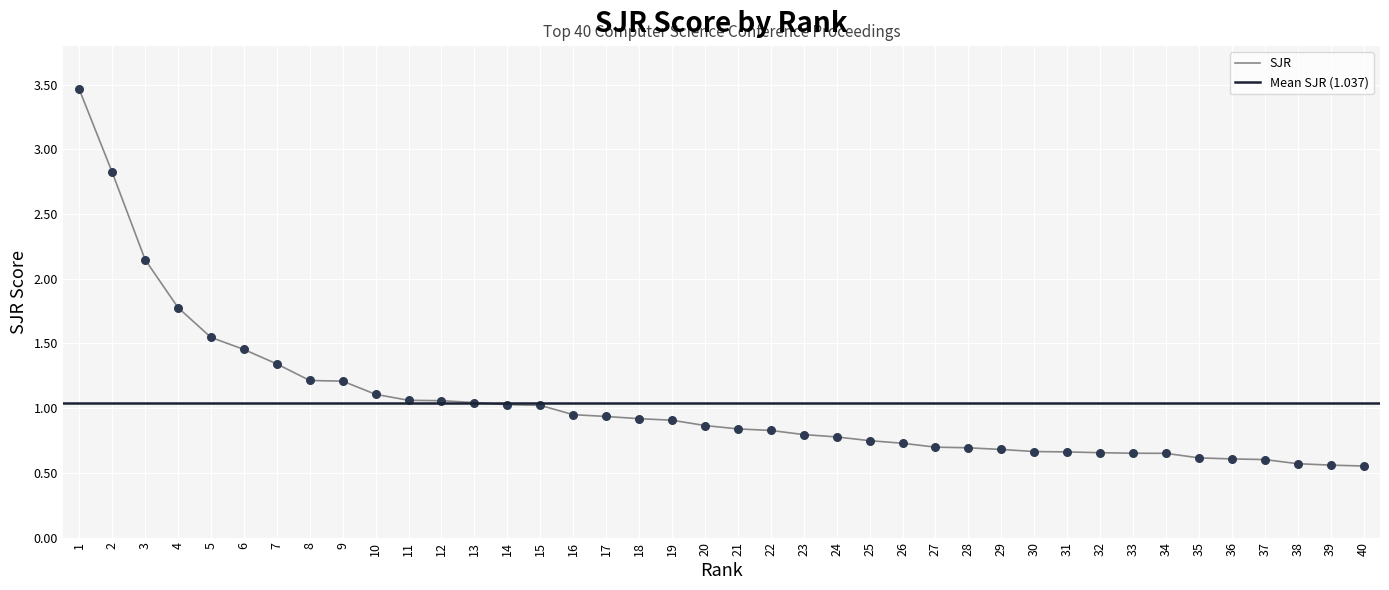

Which has a higher value, 22 or 10?

10